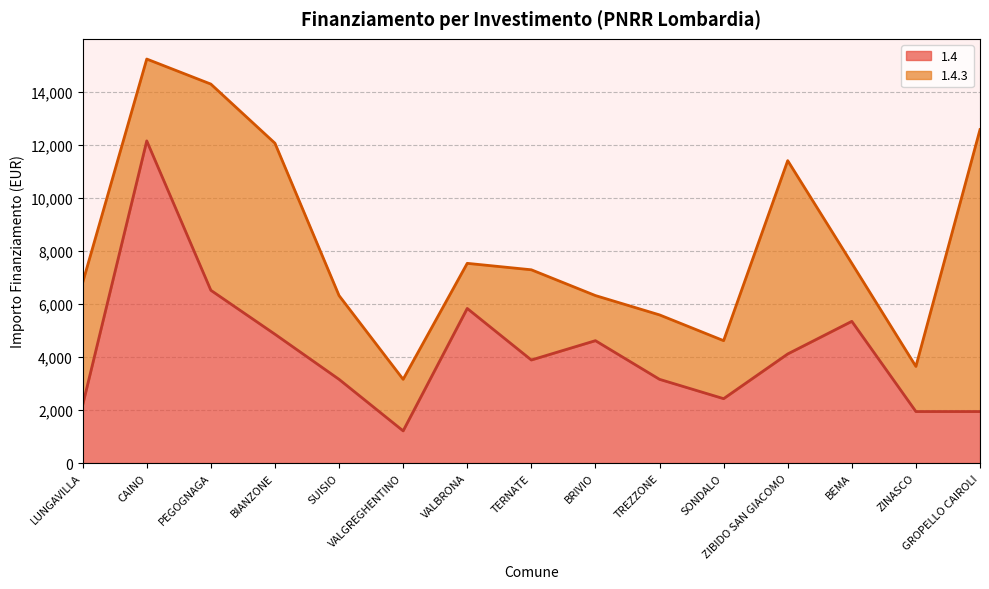

At which label does the data first exceed 3888?

CAINO